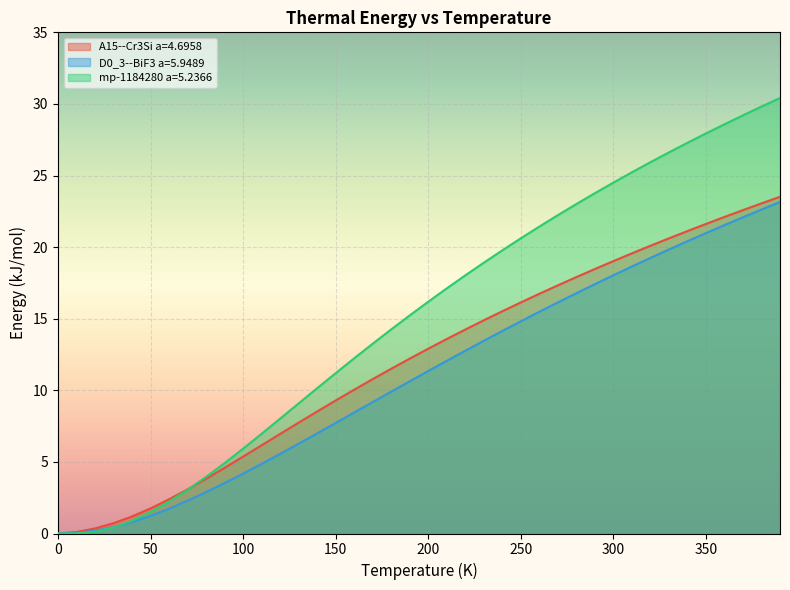

What is the sum of the D0_3--BiF3 a=5.9489 values at 160.0 and 80.0?

11.3